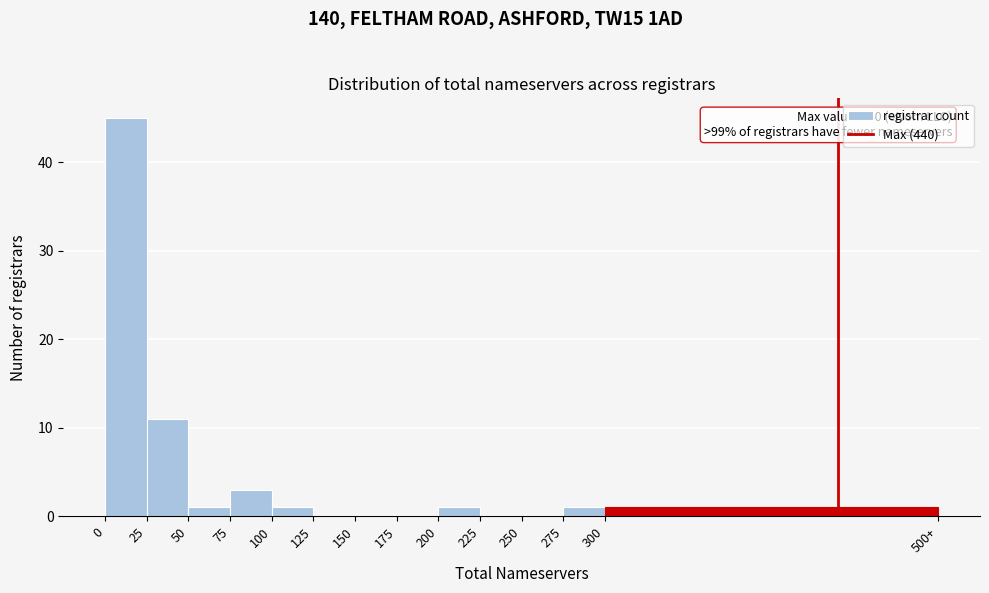

Reading left to right, list all the values displayed in this chart.

0=45	25=11	50=1	75=3	100=1	125=0	150=0	175=0	200=1	225=0	250=0	275=1	300=1